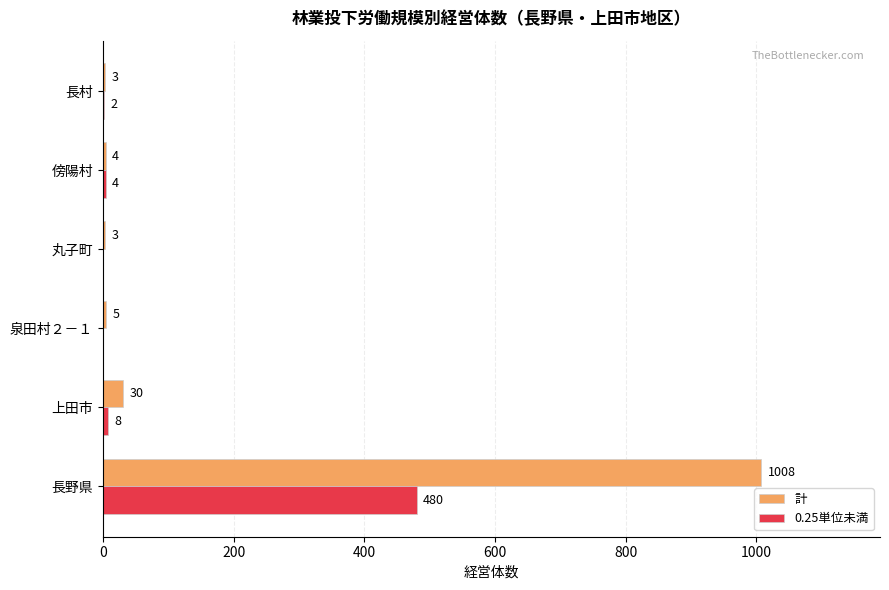

True or false: 0.25単位未満 has a value of 0 at 丸子町.

True